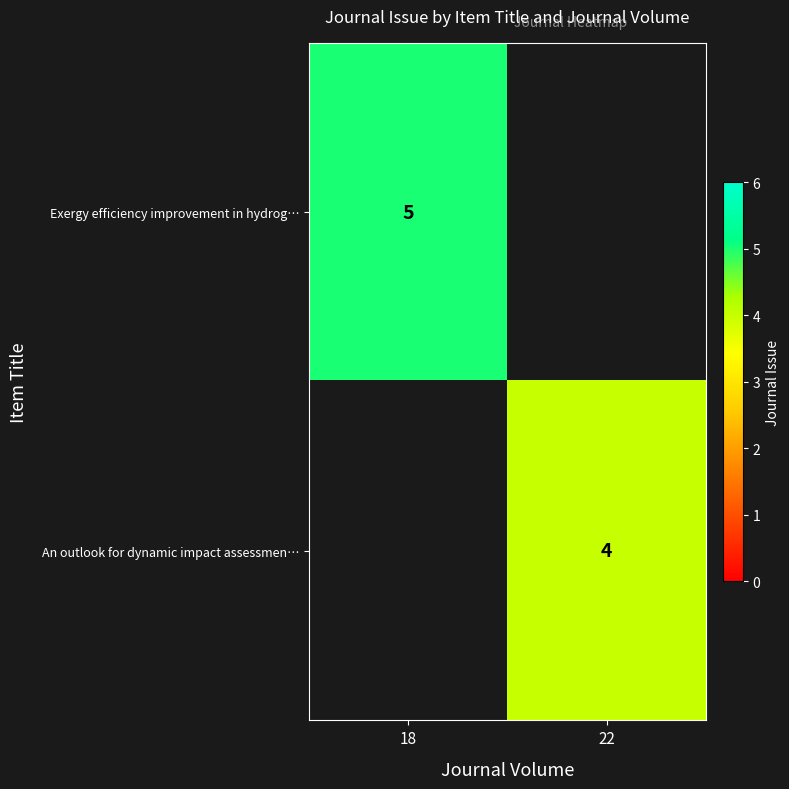

Is the value of Exergy efficiency improvement in hydrog… at 18 greater than the value of An outlook for dynamic impact assessmen… at 22?

Yes